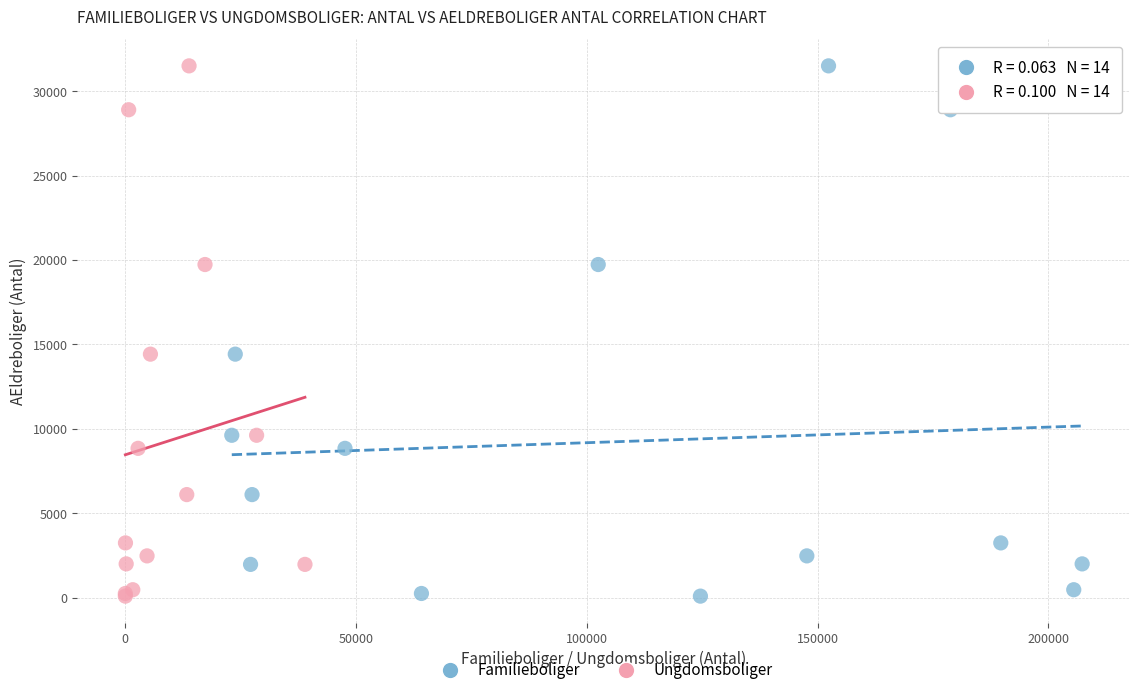

What are all the series names shown in the legend?

Familieboliger, Ungdomsboliger